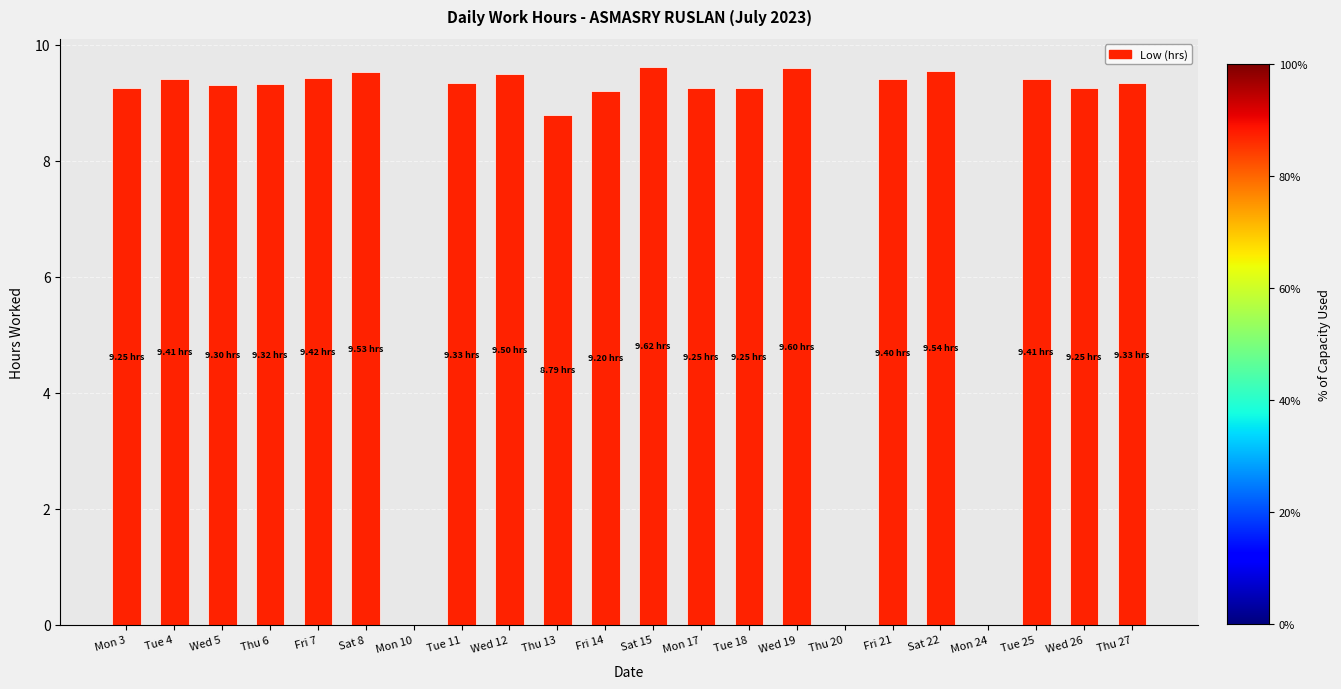

The chart shows a value of 9.2 at Fri 14. True or false?

True